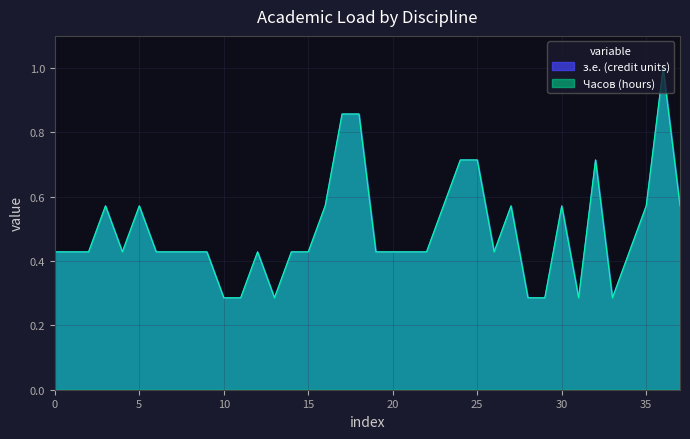

Does the chart display data point markers on the line(s)?

No